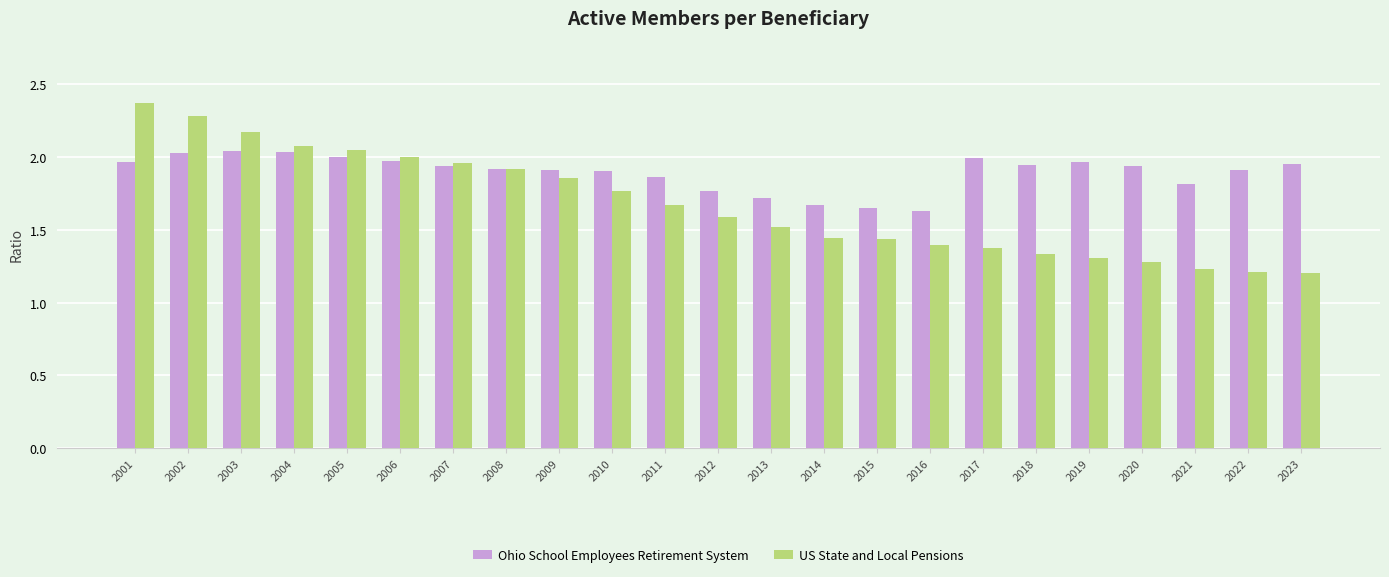

What is the difference between the highest and lowest values at 2017?

0.6